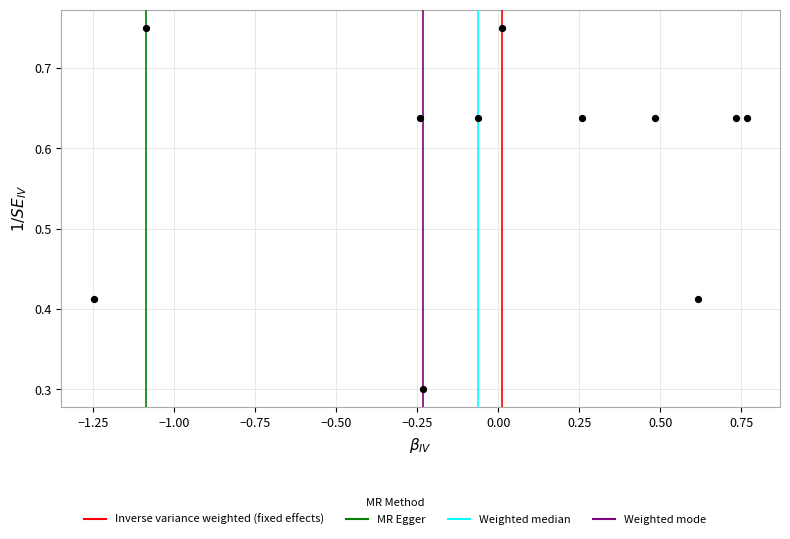

What Y value in the scatter plot is closest to 0?

0.3